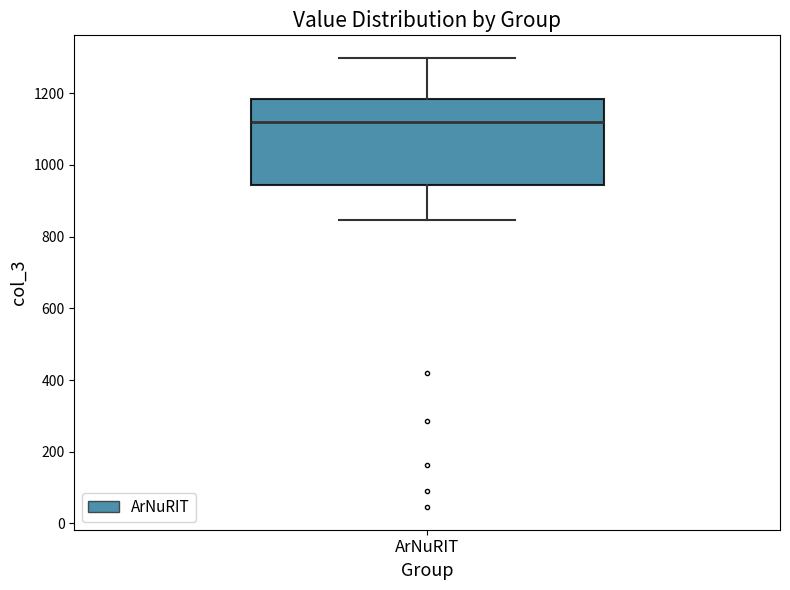

Transcribe this box plot: give where the median line is, the range the box spans, and where the two whiskers end, as read against the y-axis. The values are not printed on the chart, so give them approximately, as read against the axis.

median 1120, box 940 to 1180, whiskers 840 to 1300